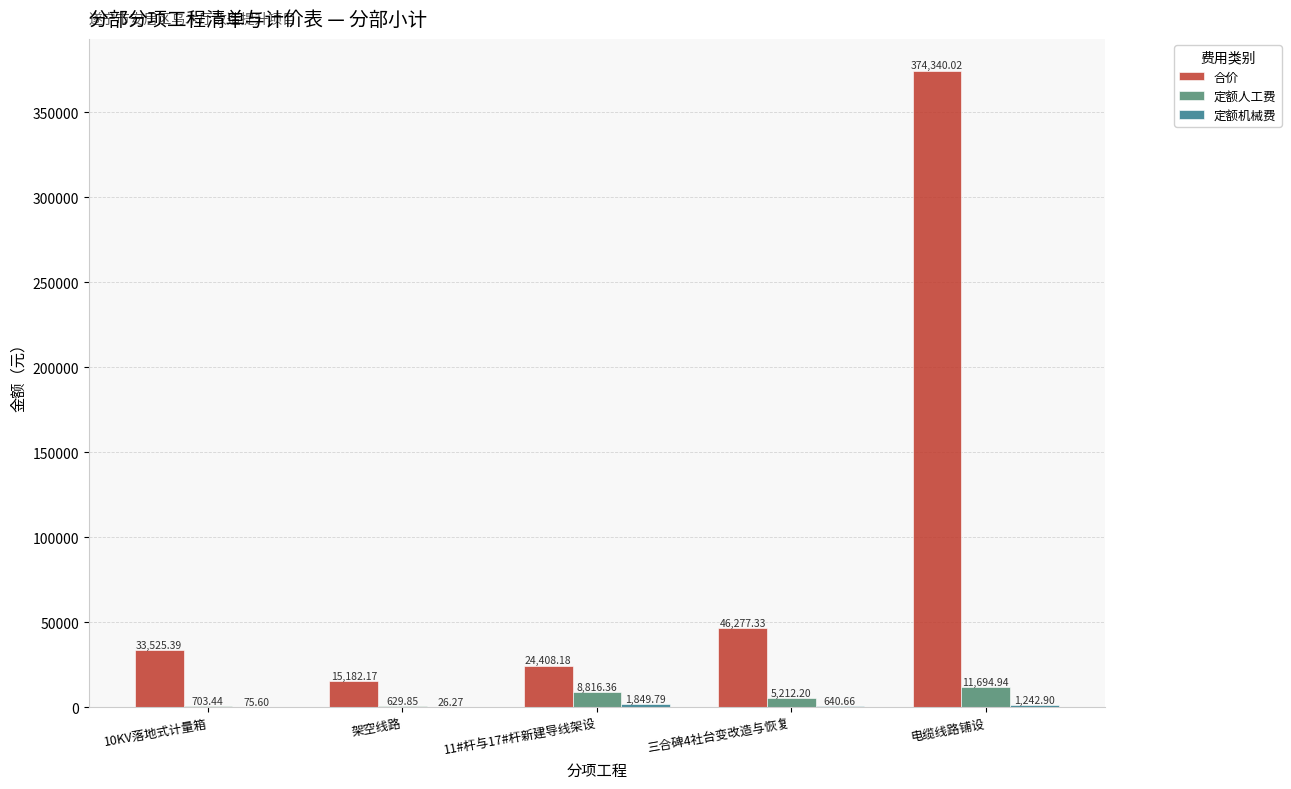

What is the total value across all series at 10KV落地式计量箱?

34304.4